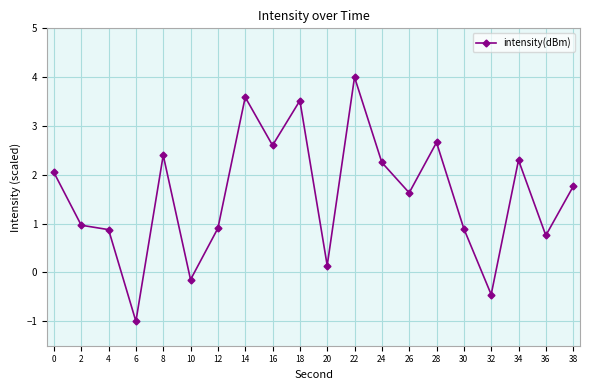

Between 24 and 20, which is larger?

24